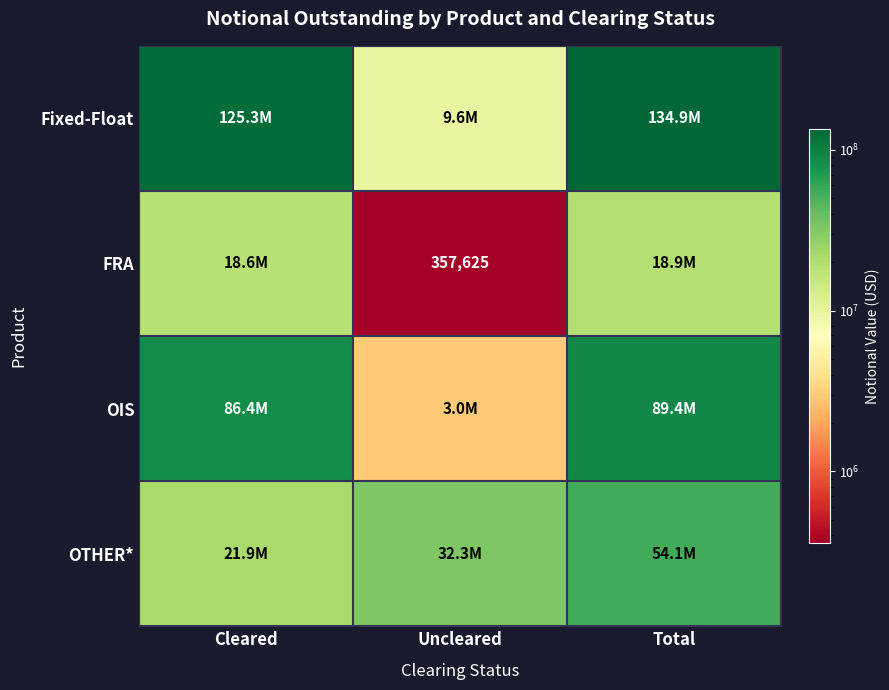

At which label does OTHER* first exceed 32275626?

Total